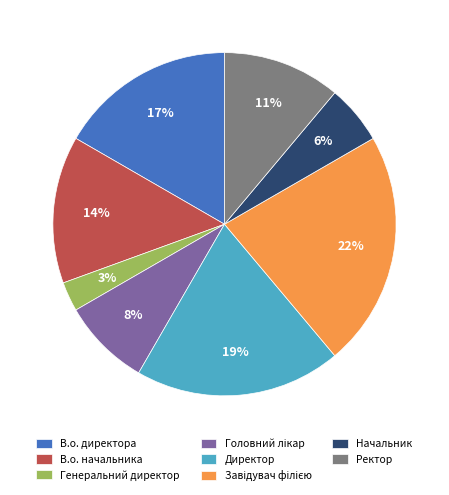

Count the number of slices in the pie.

8